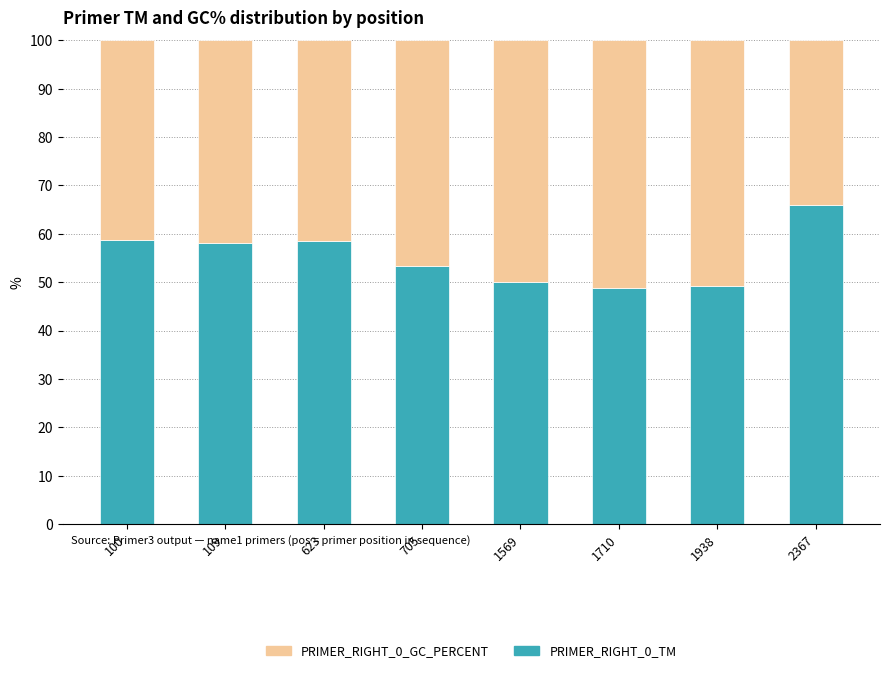

How many values in the PRIMER_RIGHT_0_TM series are below 58?

4